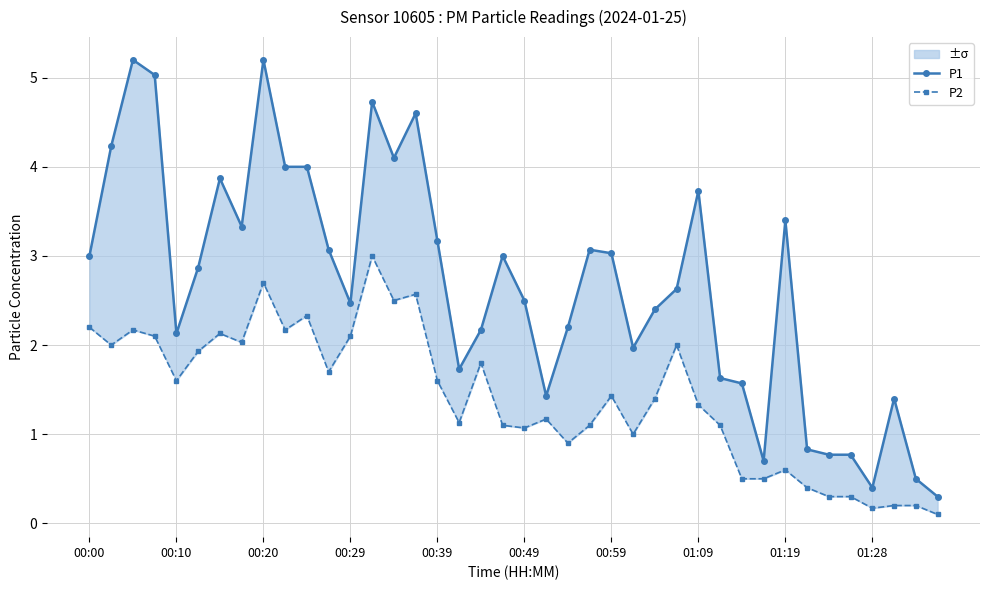

True or false: P2 and P1 cross at least once.

False